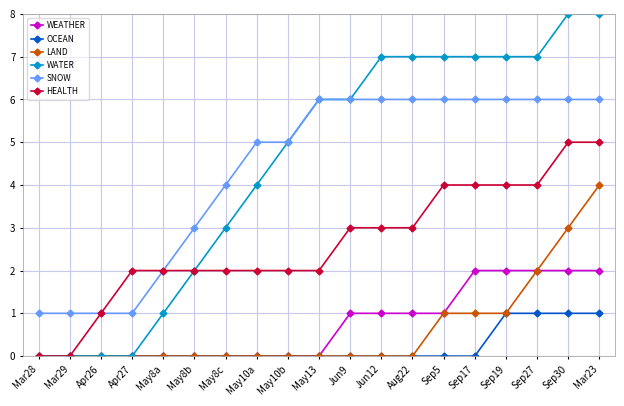

True or false: SNOW and WEATHER cross at least once.

False